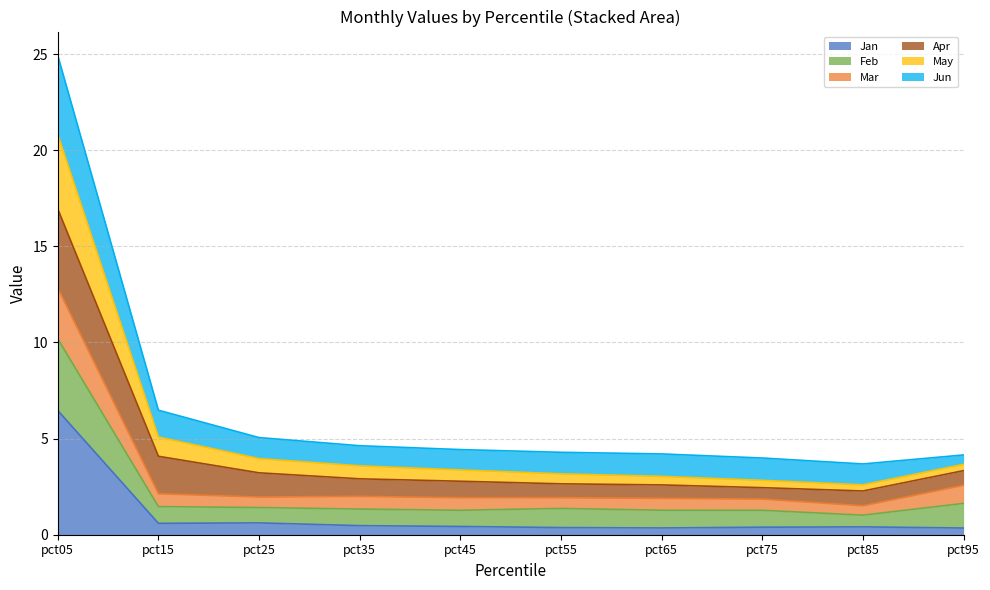

Rank the categories by Jan value from highest to lowest.

pct05, pct25, pct15, pct35, pct45, pct85, pct75, pct55, pct65, pct95